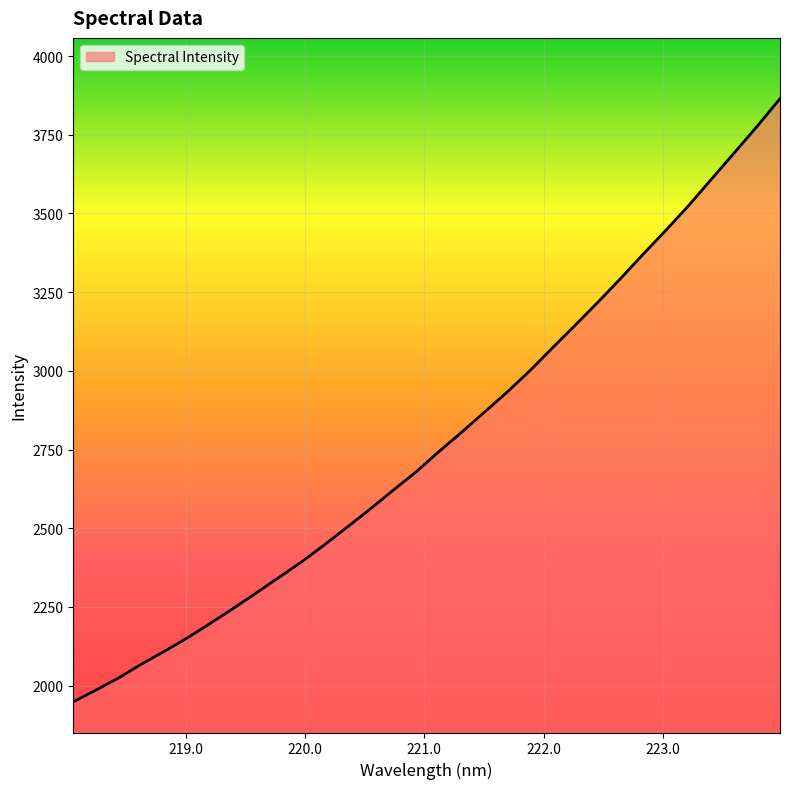

True or false: the data has more than 2 interior local peaks.

False